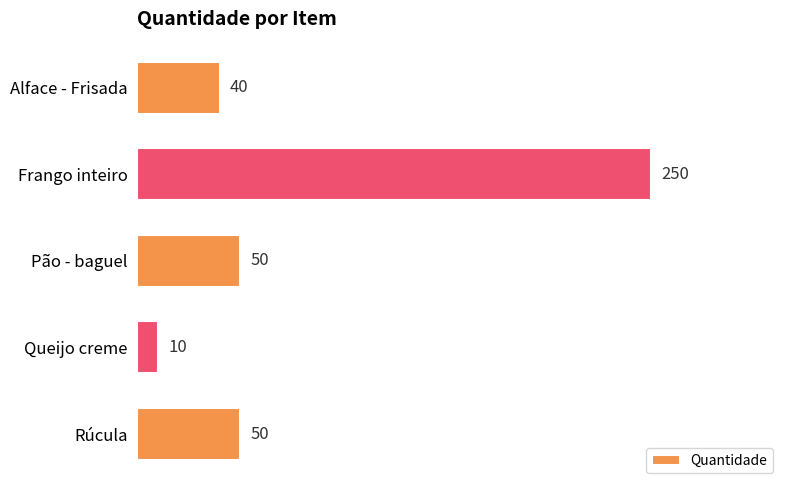

Reading top to bottom, what are all the values shown in this chart?

Alface - Frisada=40	Frango inteiro=250	Pão - baguel=50	Queijo creme=10	Rúcula=50